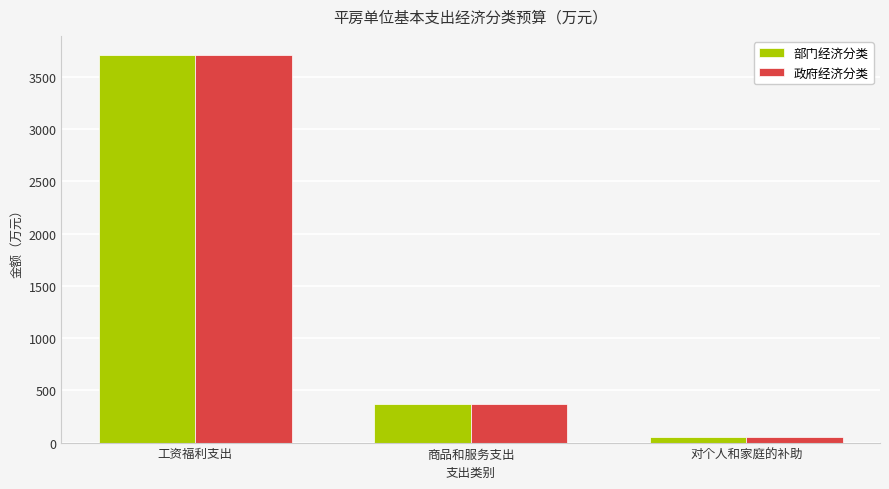

Where is 部门经济分类 nearest to the value 1877?

商品和服务支出